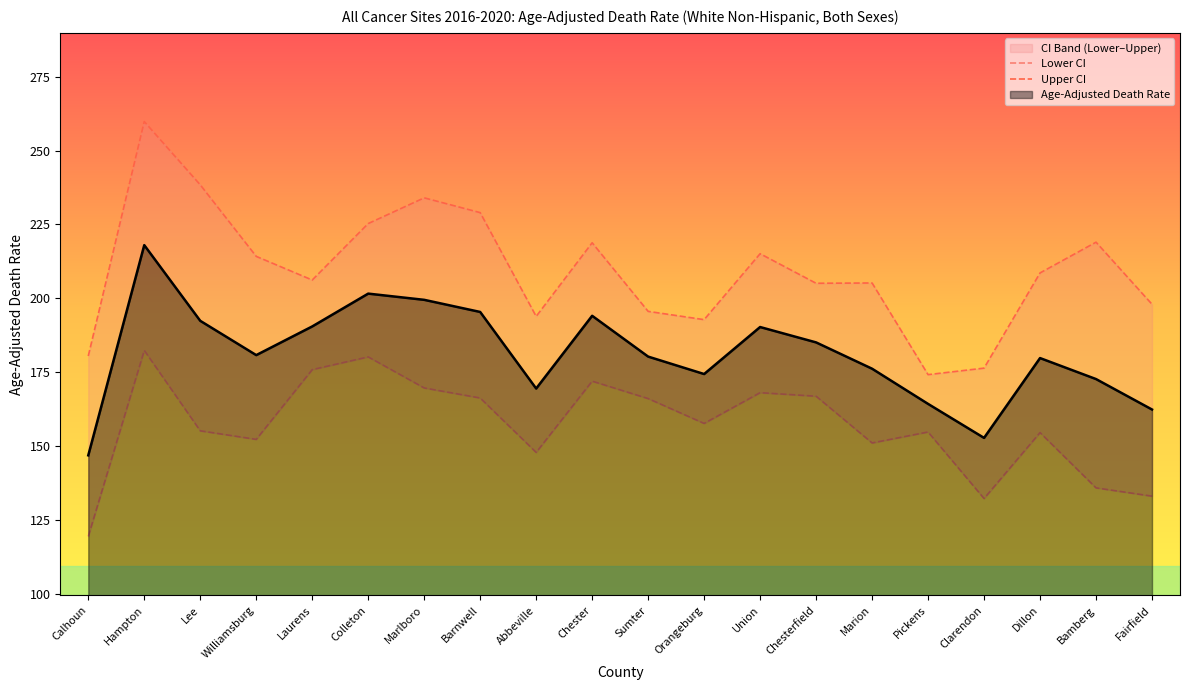

The value of Age-Adjusted Death Rate at Orangeburg is 249.4. True or false?

False